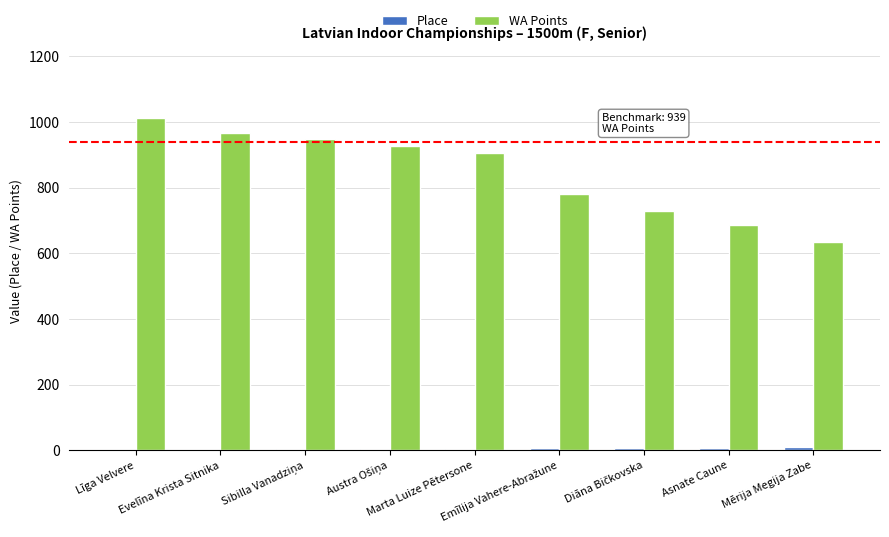

At which label does WA Points first exceed 907?

Līga Velvere